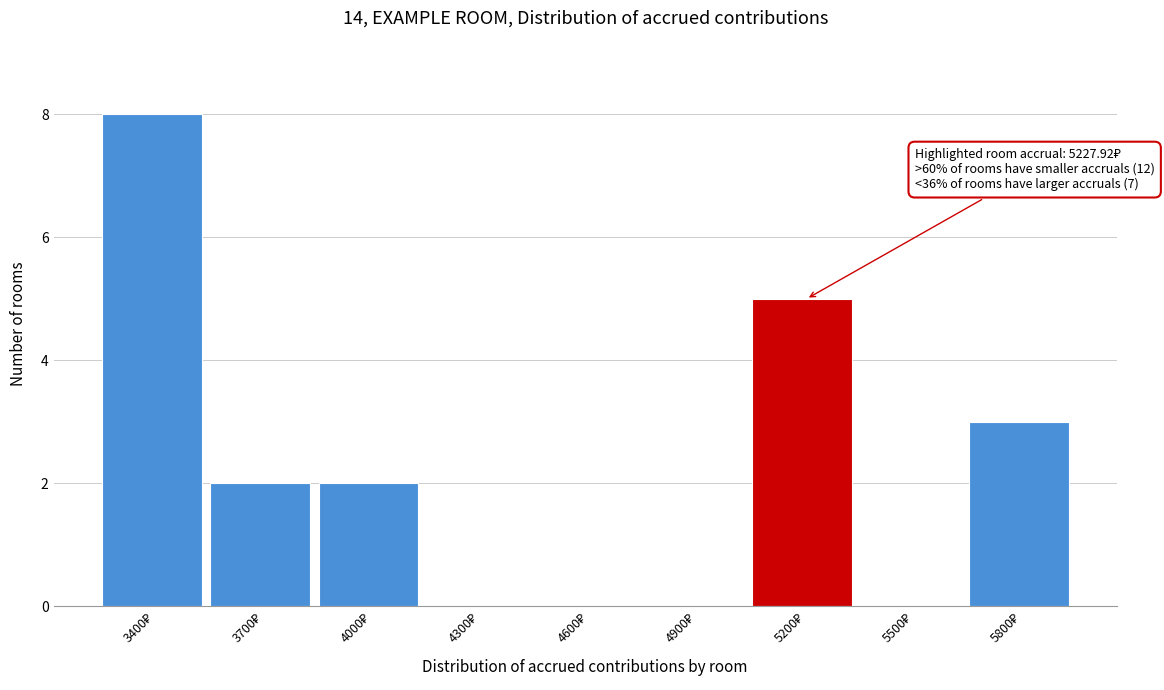

What is the greatest value displayed?

8